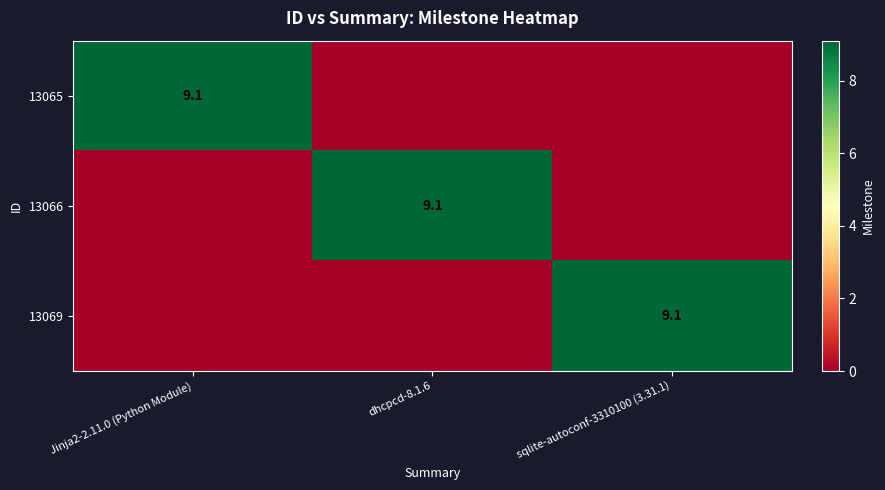

How many series are shown in this chart?

3